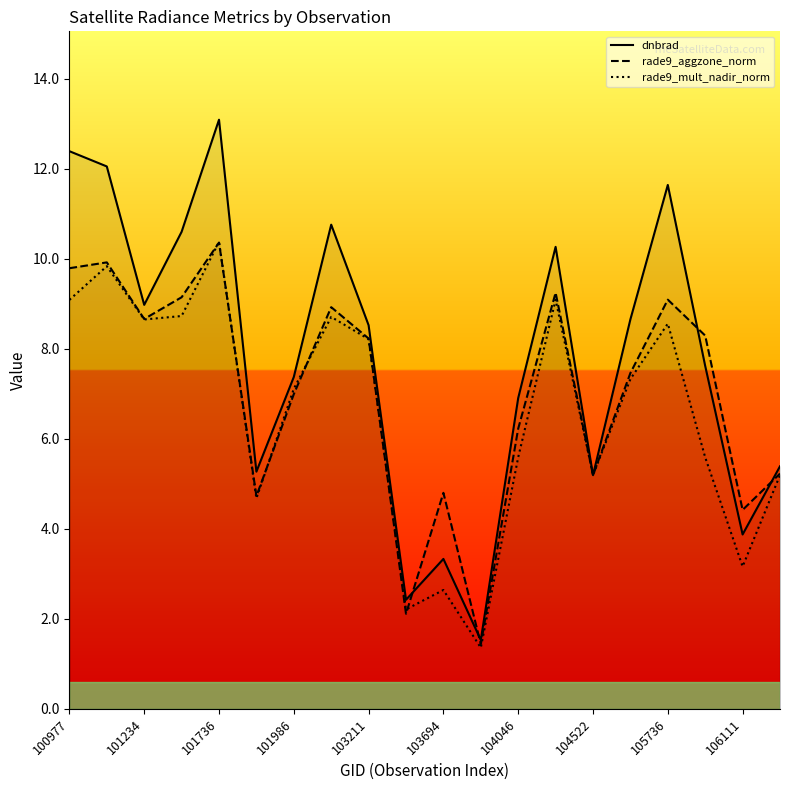

What is the value of the rade9_mult_nadir_norm point at the 11th from the left?

2.6